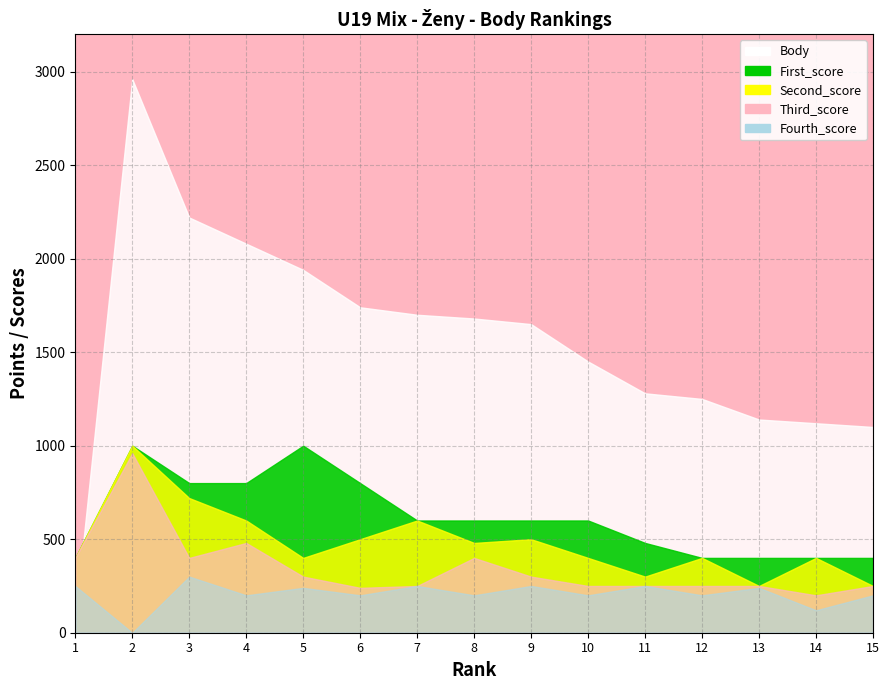

Reading right to left, what are all the values shown in this chart?

Body: 1100	1120	1140	1250	1280	1450	1650	1680	1700	1740	1940	2080	2220	2960	80
Rank: 15	14	13	12	11	10	9	8	7	6	5	4	3	2	1
First_score: 400	400	400	400	480	600	600	600	600	800	1000	800	800	1000	400
Second_score: 250	400	250	400	300	400	500	480	600	500	400	600	720	1000	400
Third_score: 250	200	250	250	250	250	300	400	250	240	300	480	400	960	400
Fourth_score: 200	120	240	200	250	200	250	200	250	200	240	200	300	0	250